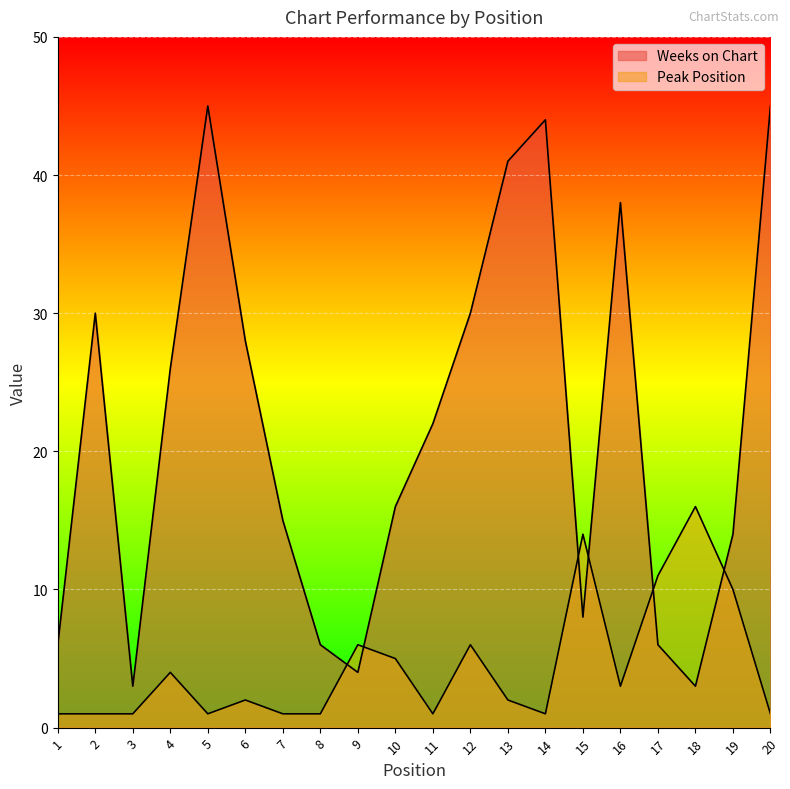

At which category is the sum across all series the highest?

5